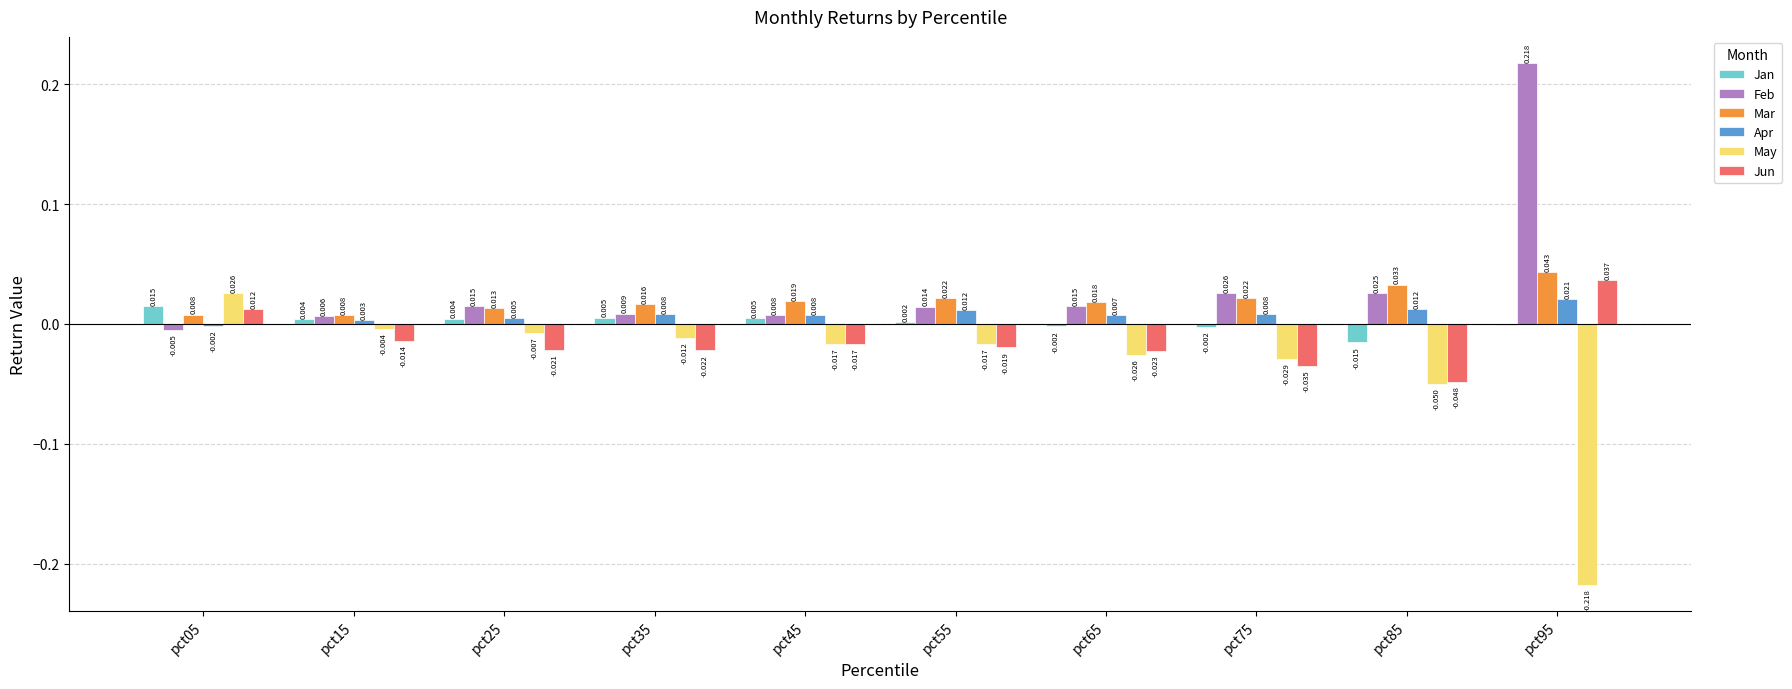

Which series has the widest spread of values?

May